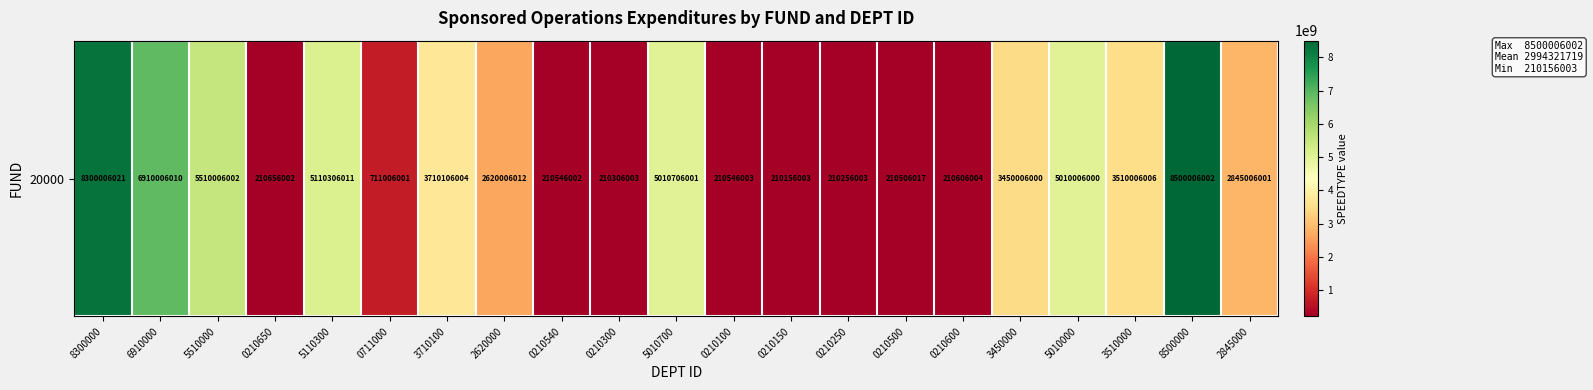

Reading right to left, transcribe all the data shown in this chart.

2845006001	8500006002	3510006006	5010006000	3450006000	210606004	210506017	210256003	210156003	210546003	5010706001	210306003	210546002	2620006012	3710106004	711006001	5110306011	210656002	5510006002	6910006010	8300006021